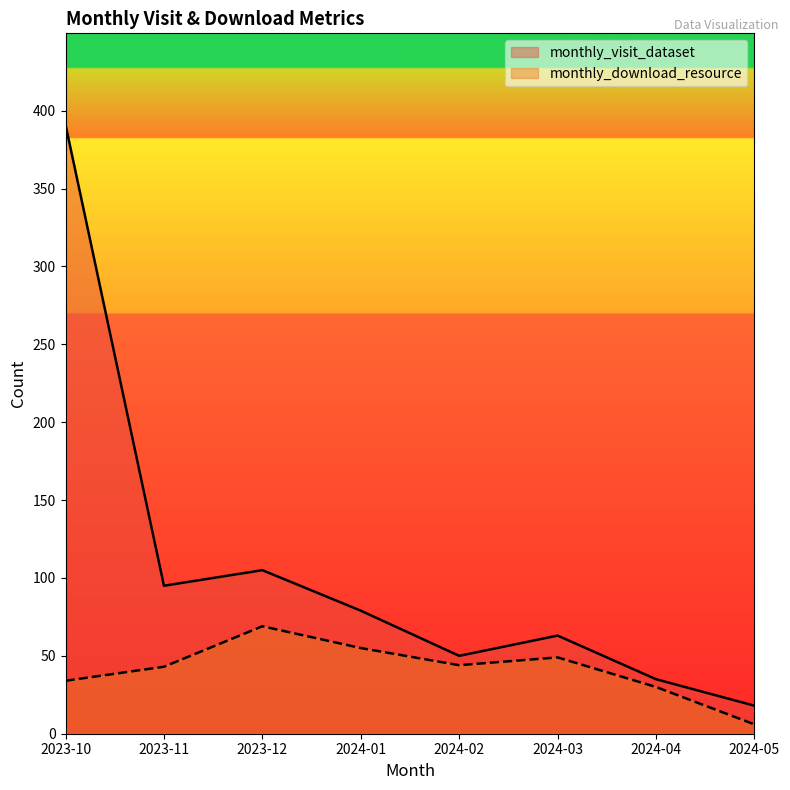

What position from the right is 2024-04?

2